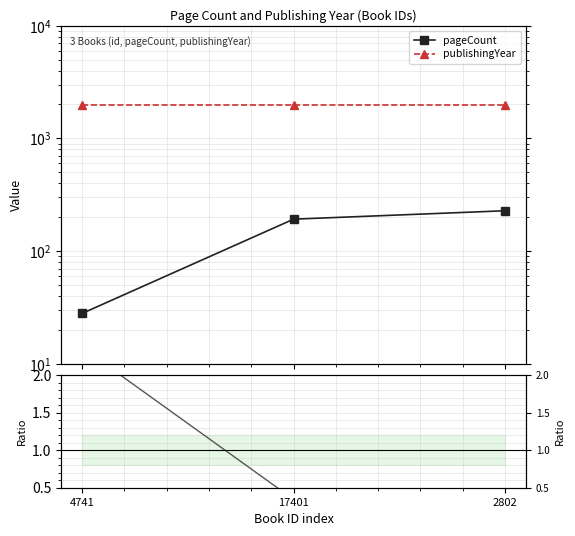

Between 4741 and 17401, which is larger?

17401